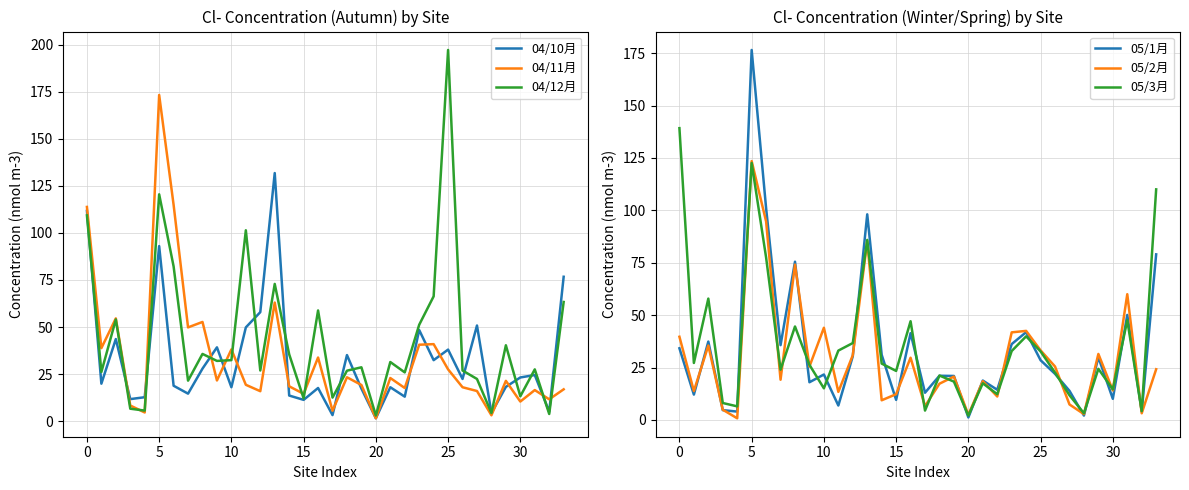

What is the highest value of the 05/3月 series?

139.2